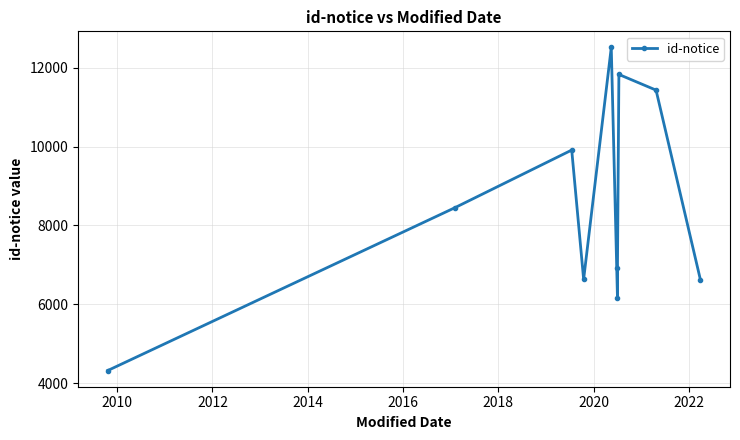

What is the average value?

8479